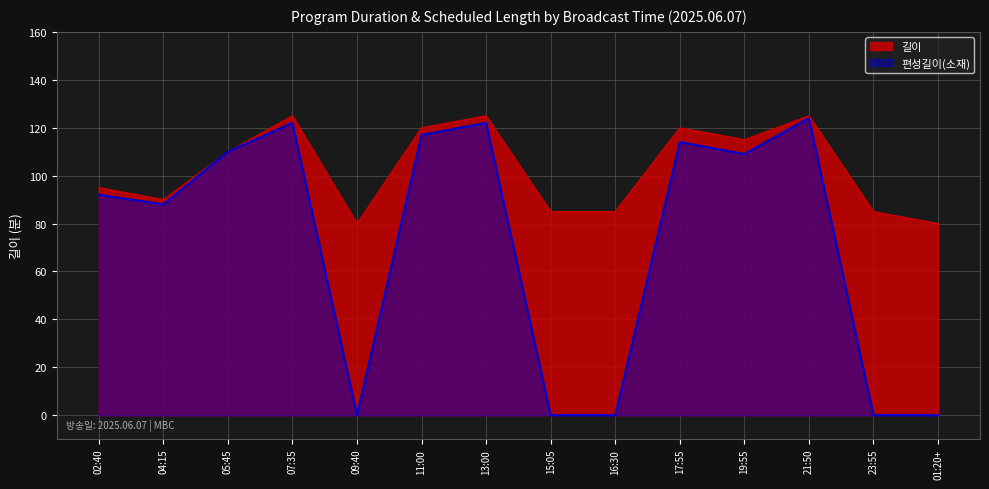

Where does the 길이 series first go above 110?

07:35